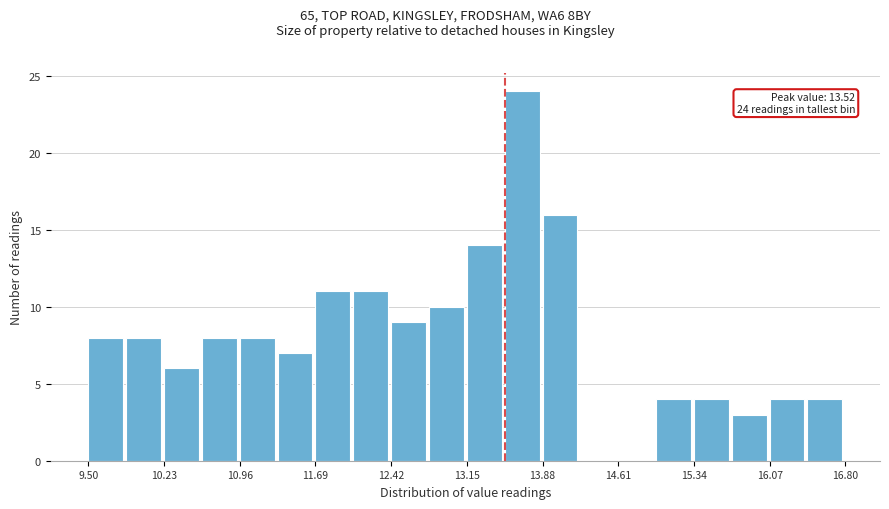

Around what value on the x-axis is the tallest bar? Give the approximate position of its centre, as read against the axis.

13.7